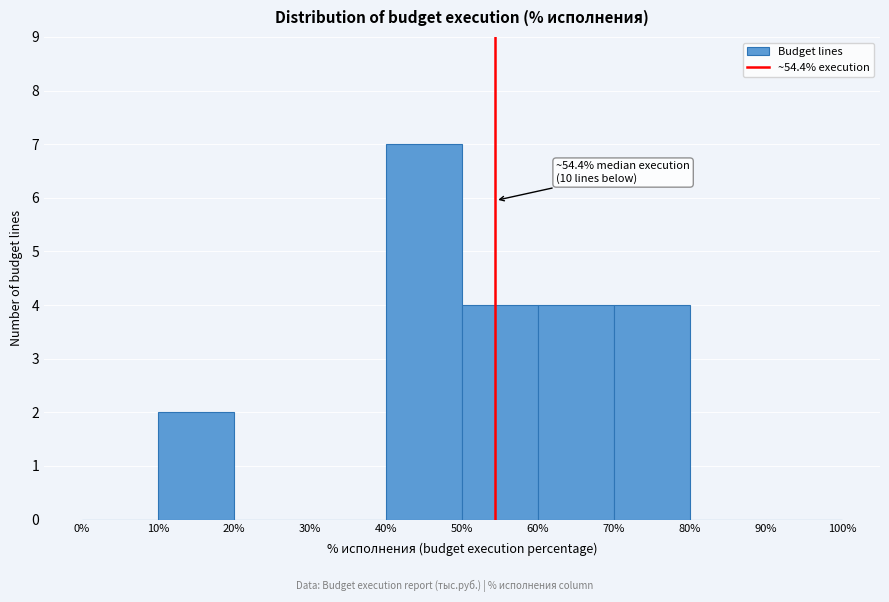

Over which range of the x-axis is the bar tallest?

40% to 50%